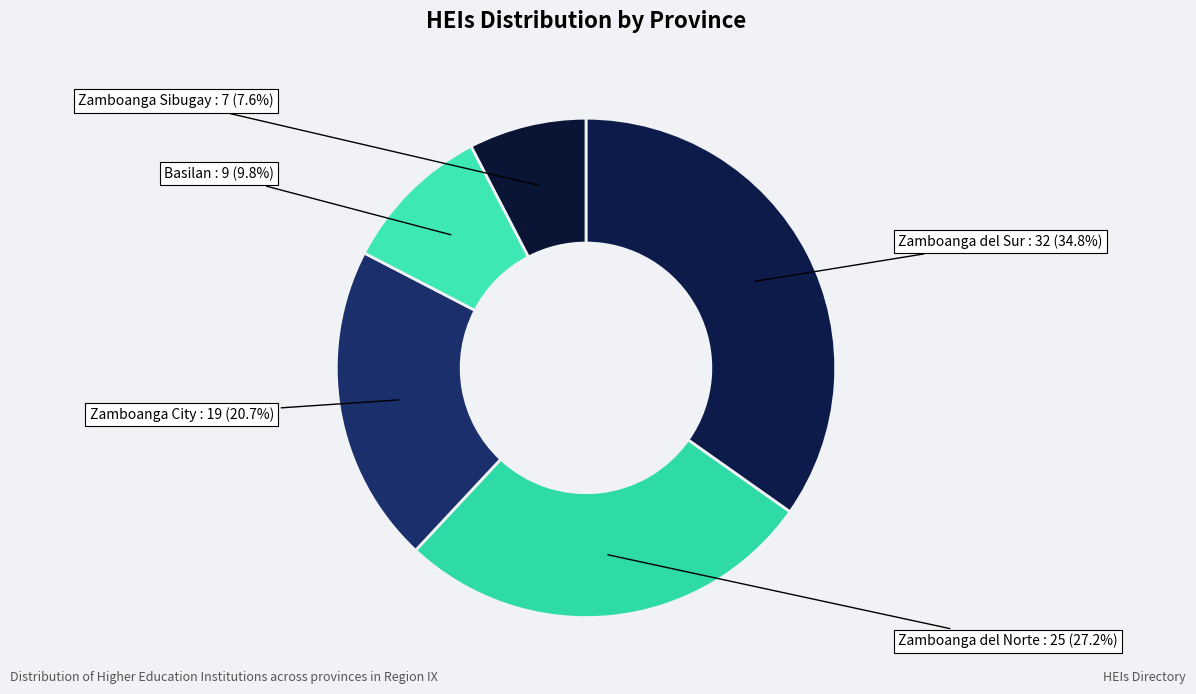

How many segments does this pie chart have?

5